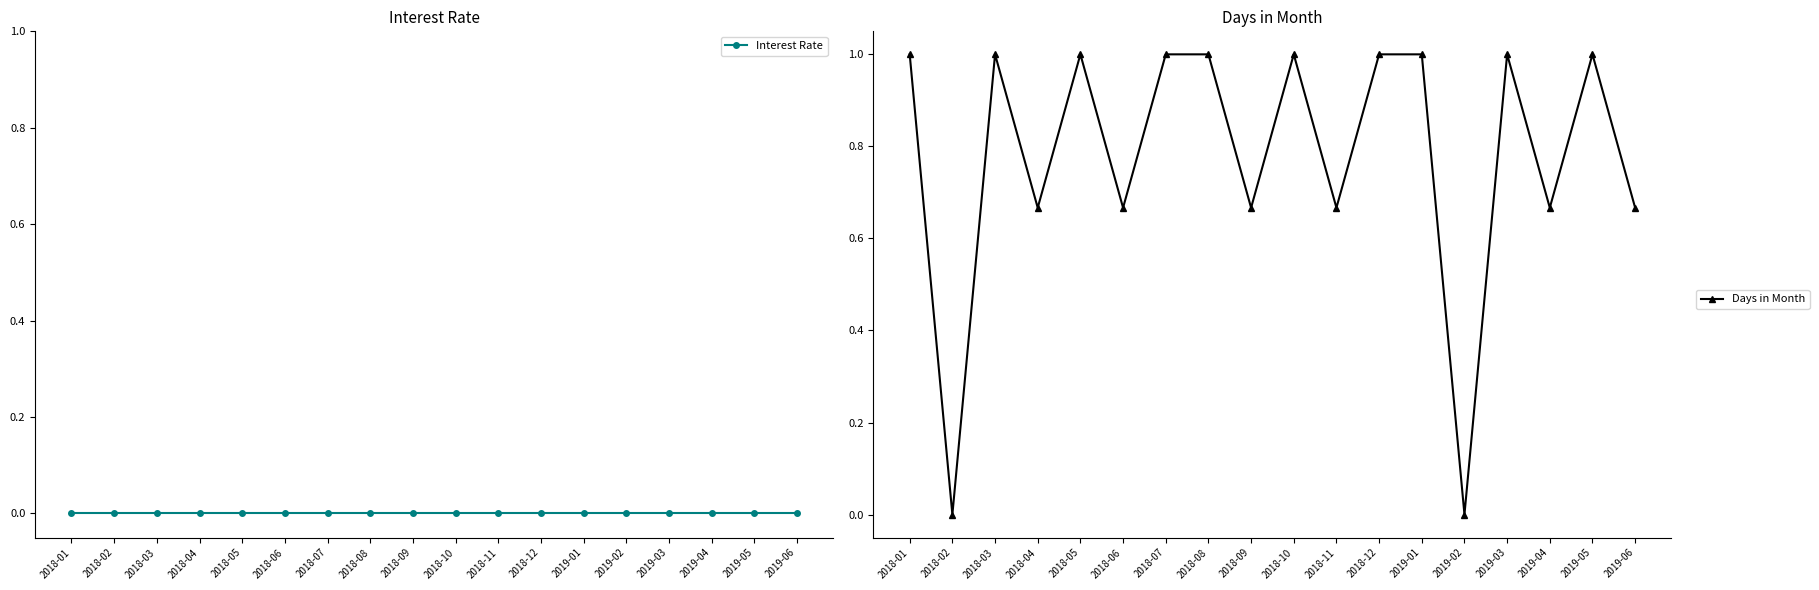

What is the label of the 8th point from the left?

2018-08